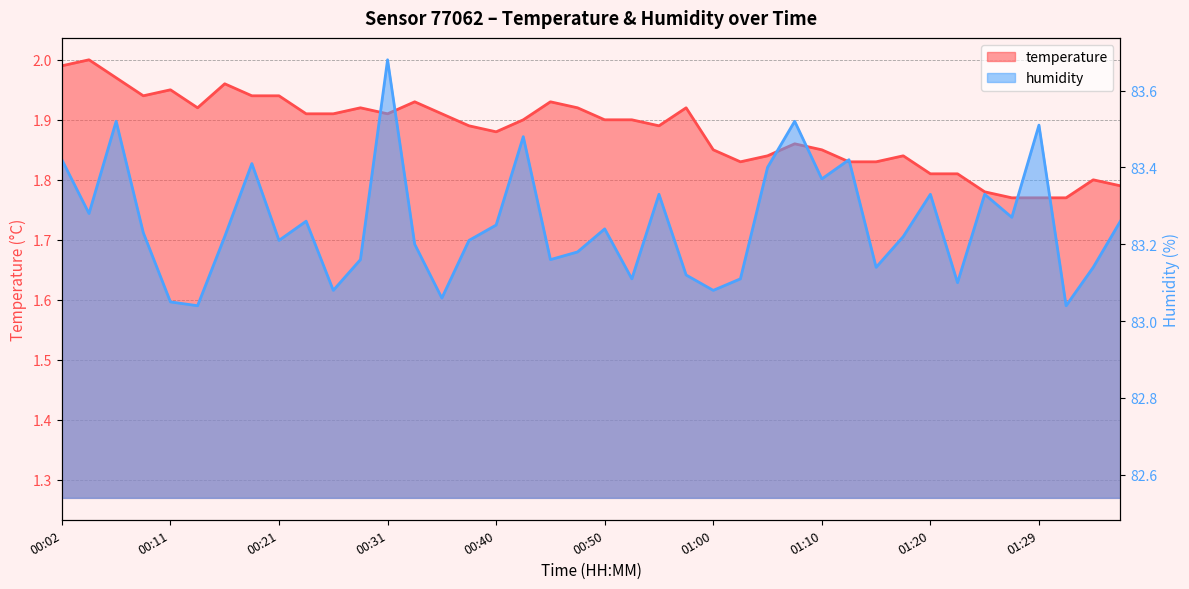

Which series has the largest total across all categories?

humidity